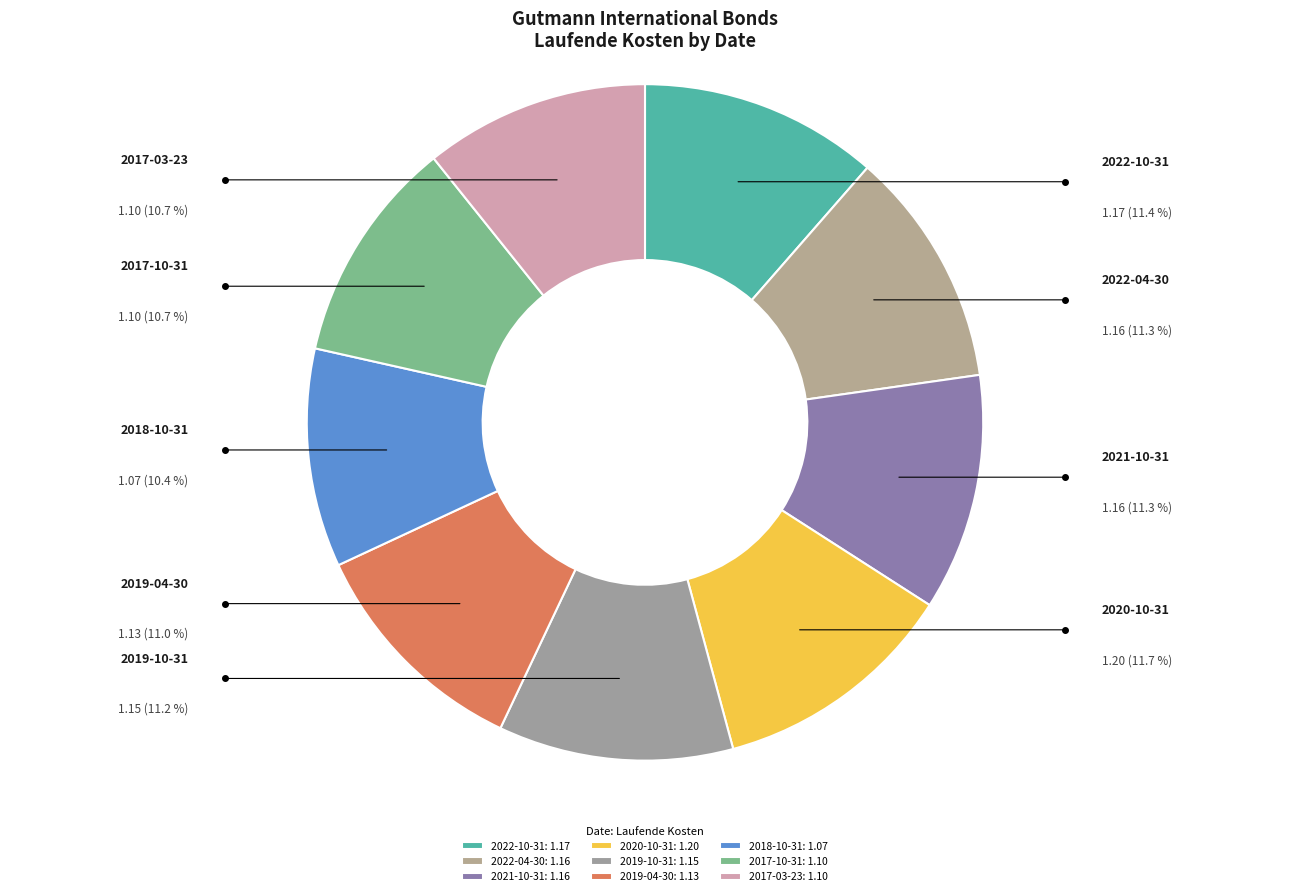

Does 2020-10-31 represent more than half of the total?

No